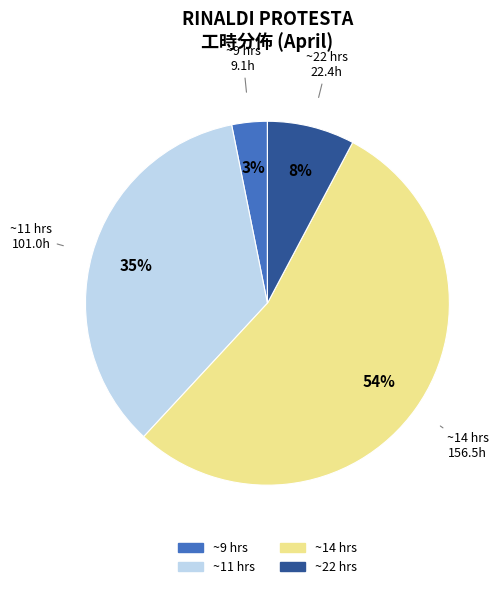

To the nearest percent, what is the difference between the largest and smallest slice percentages?

51%